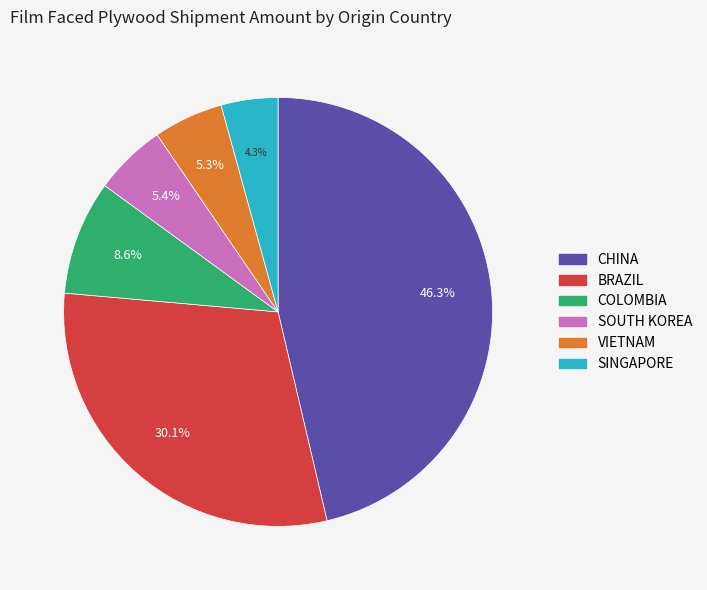

Is there any slice that represents more than half of the pie?

No